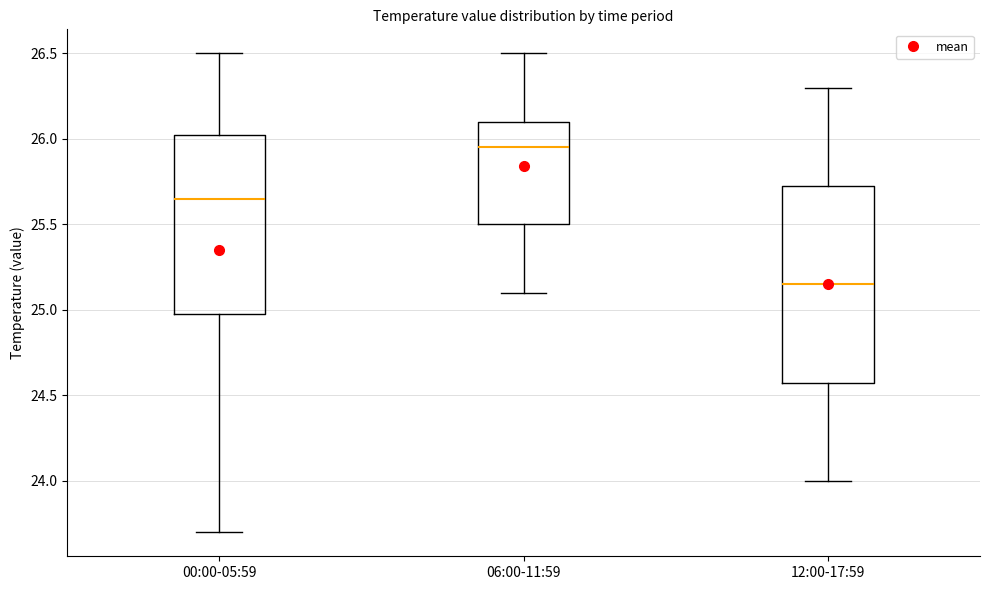

Reading left to right, transcribe this box plot: for each box, give where its median line is, the range the box spans, and where its two whiskers end, as read against the y-axis. The values are not printed on the chart, so give them approximately, as read against the axis.

00:00-05:59: median 25.65, box 25.00 to 26.05, whiskers 23.70 to 26.50
06:00-11:59: median 25.95, box 25.50 to 26.10, whiskers 25.10 to 26.50
12:00-17:59: median 25.15, box 24.60 to 25.75, whiskers 24.00 to 26.30